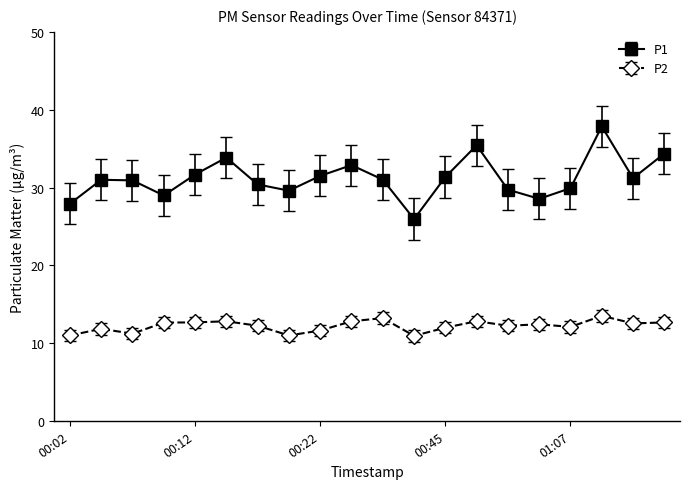

Which series has the widest spread of values?

P1